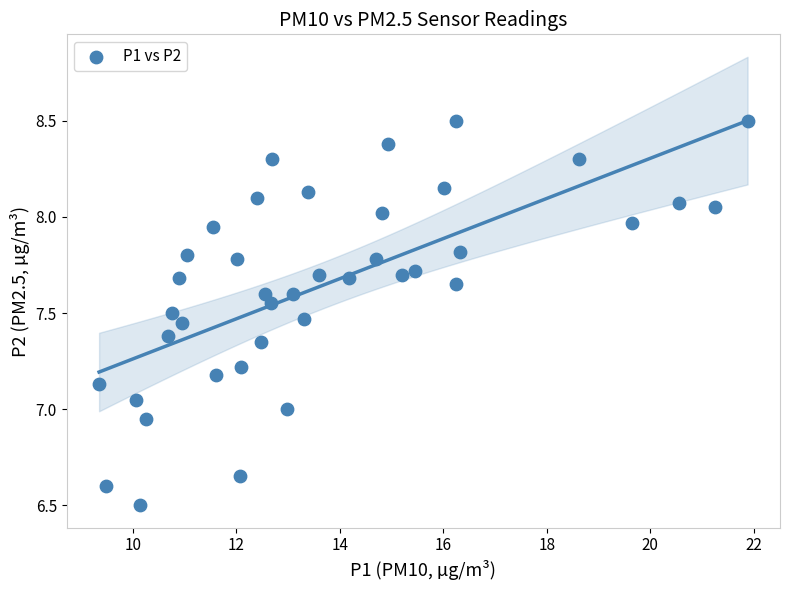

What is the range of Y values (max minus min)?

2.0